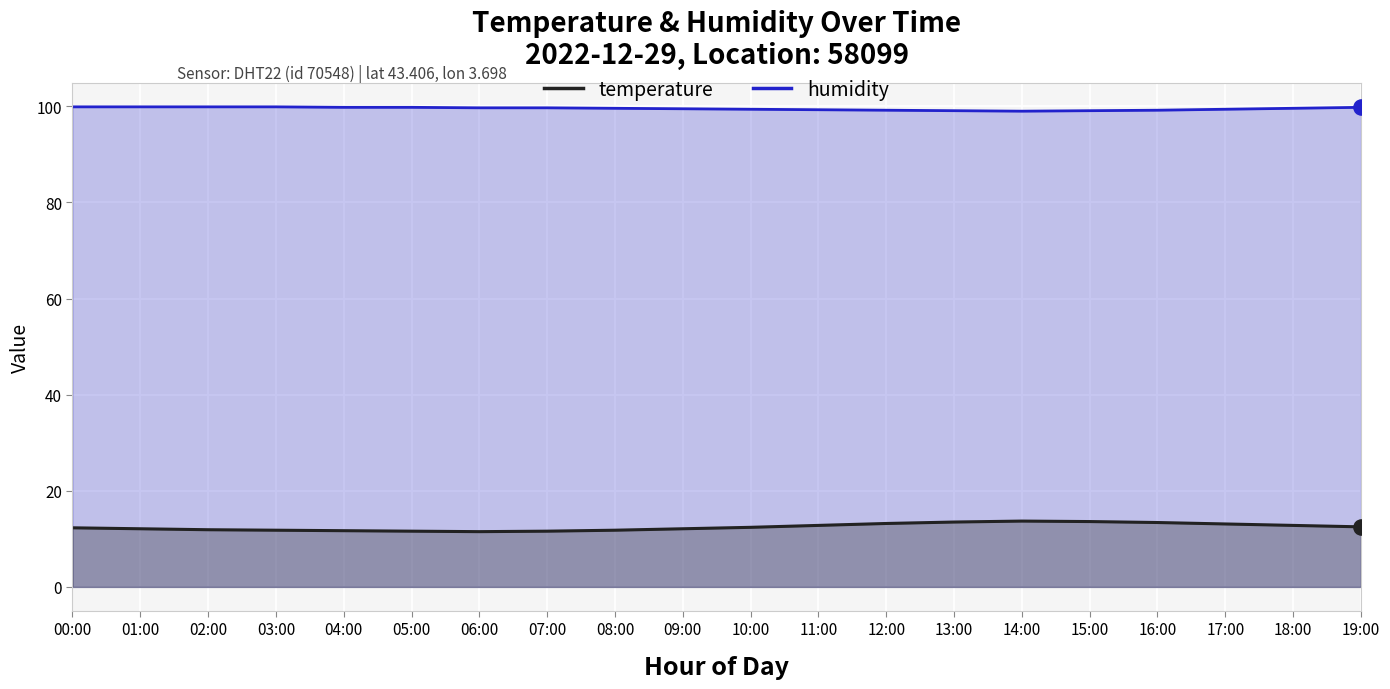

What are all the series names shown in the legend?

temperature, humidity